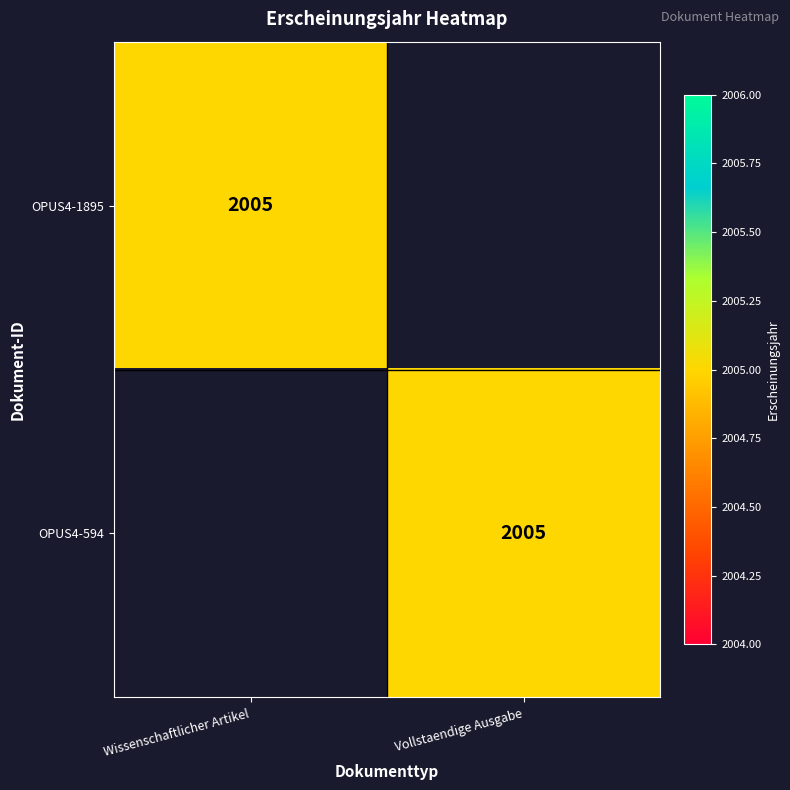

The value of OPUS4-1895 at Wissenschaftlicher Artikel is 2005. True or false?

True